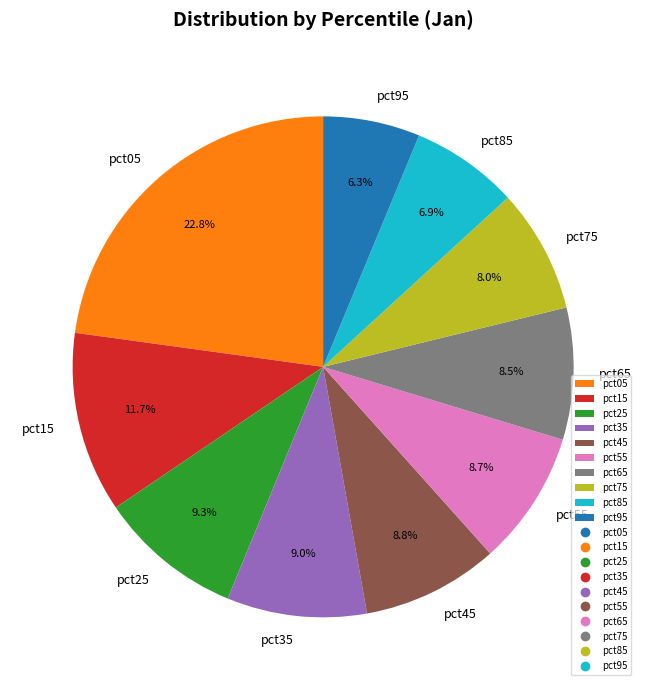

Is there any slice that represents more than half of the pie?

No